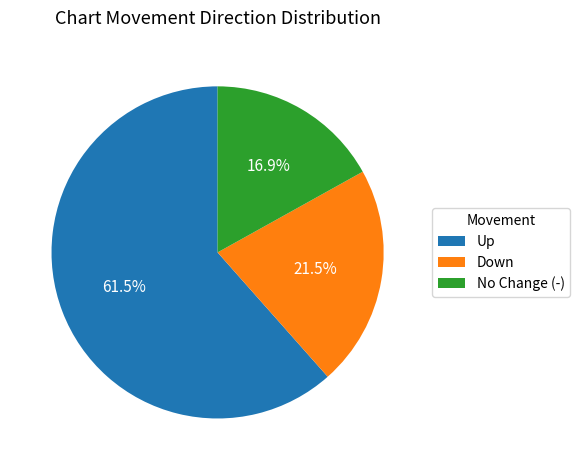

Is the sum of Up and No Change (-) greater than half?

Yes